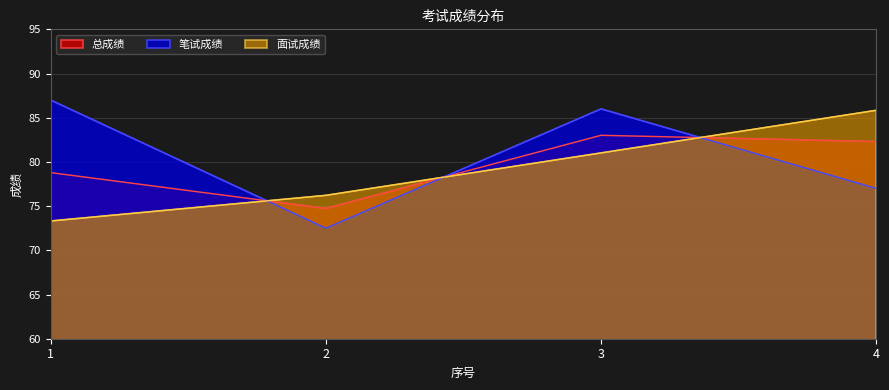

Which series ends up on top after the final intersection of 笔试成绩 and 面试成绩?

面试成绩